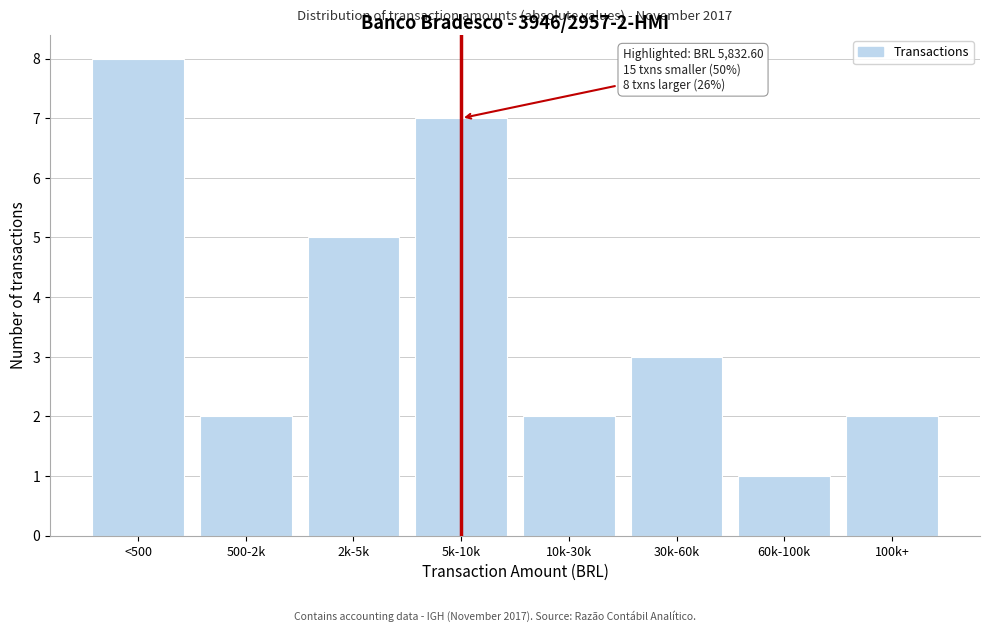

Reading left to right, list all the values displayed in this chart.

8	2	5	7	2	3	1	2